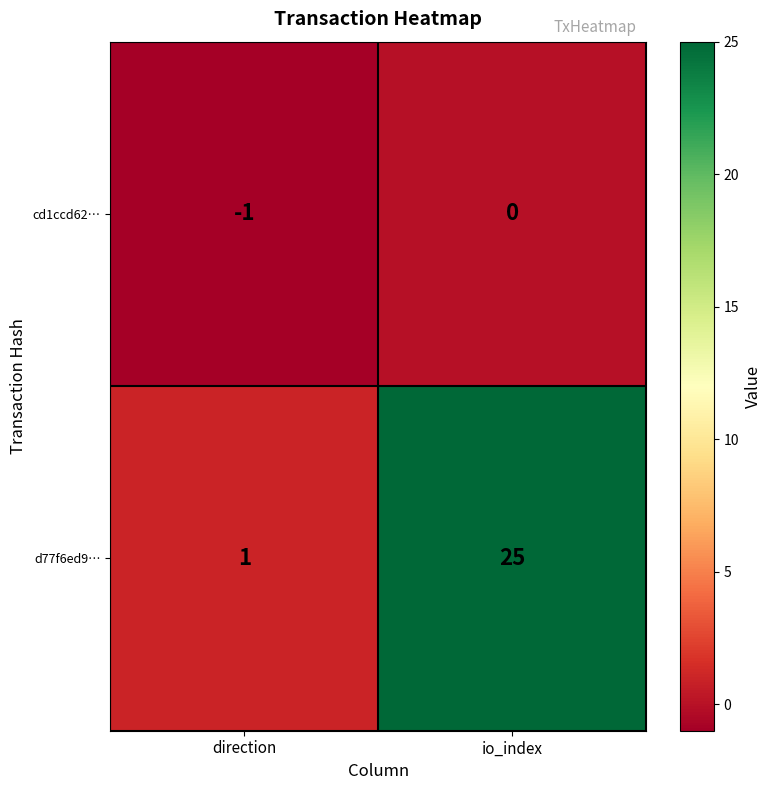

The cd1ccd62… series shows -1 at io_index. True or false?

False